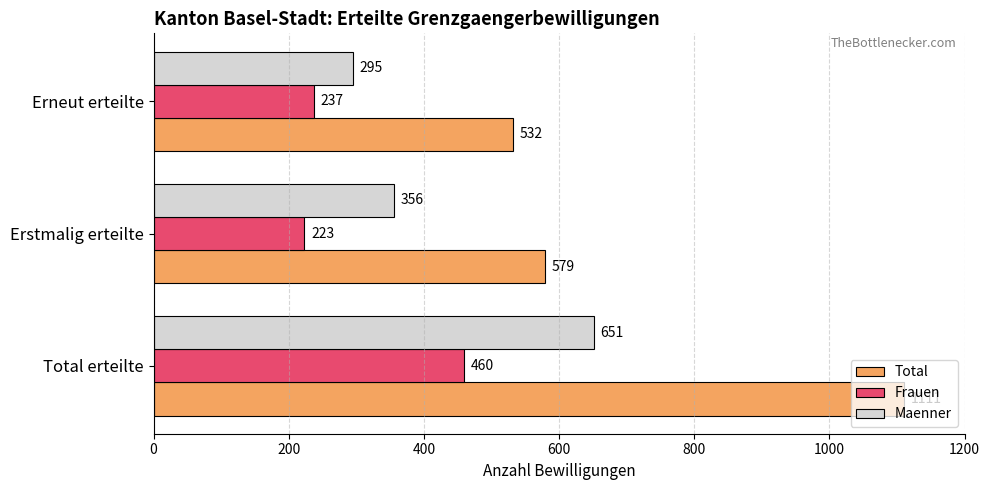

Which series has the widest spread of values?

Total